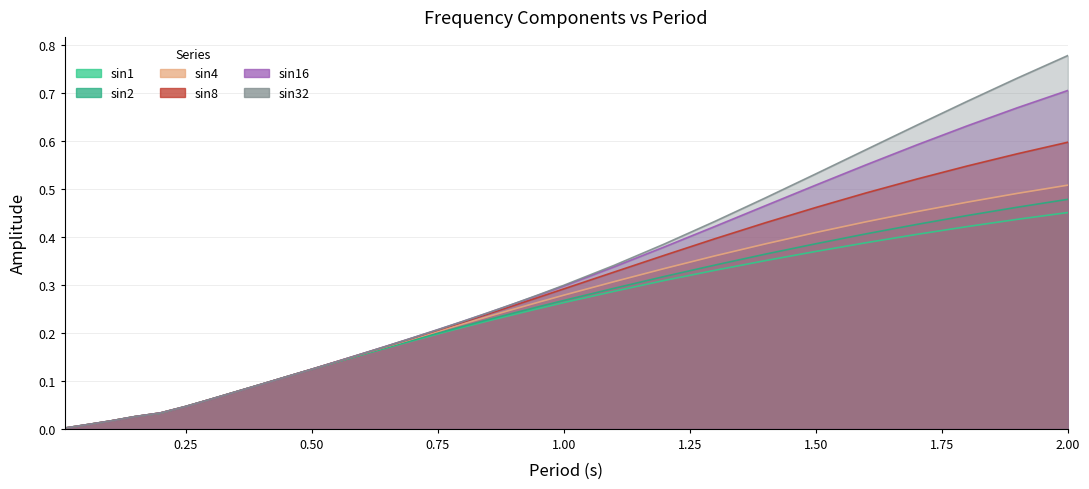

At 0.75, list the series in order from smallest to largest.

sin1, sin2, sin4, sin8, sin16, sin32